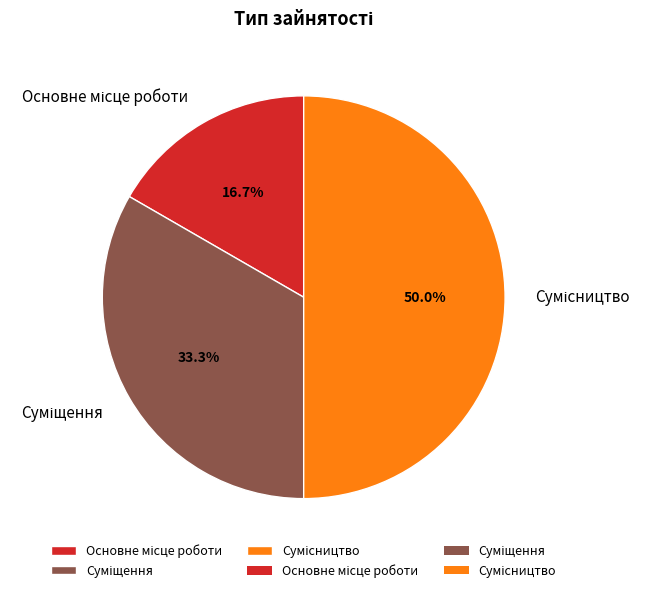

How many slices are in this pie chart?

3